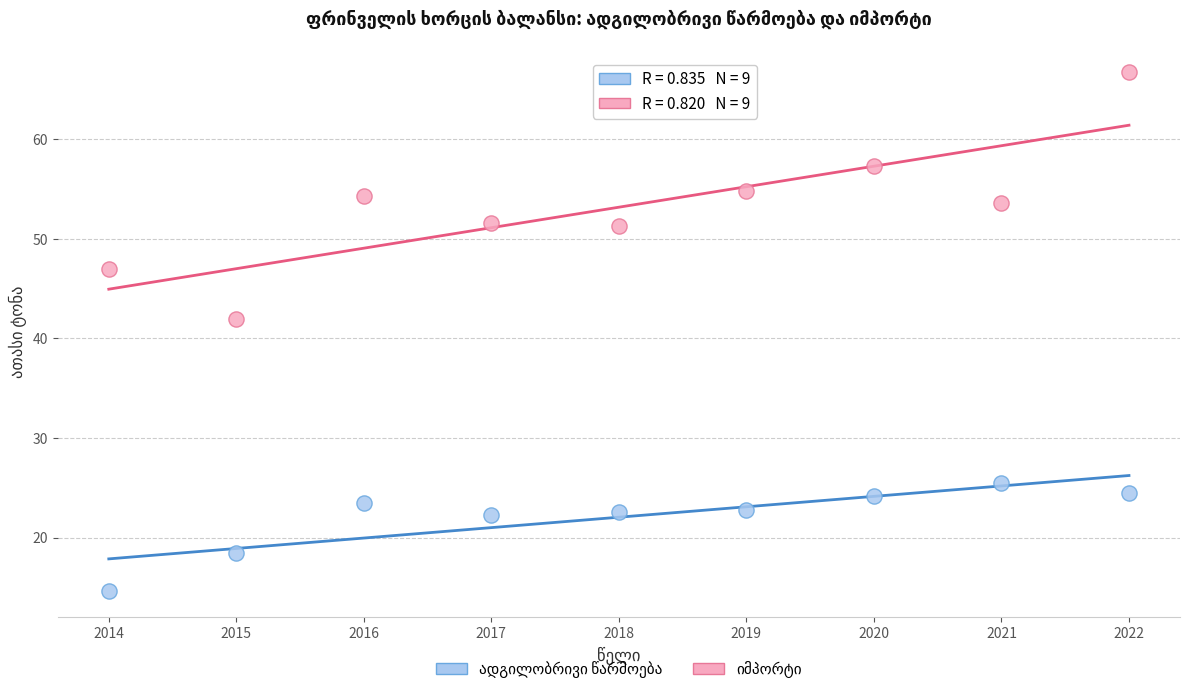

What is the X range (max minus min) for the scatter plot?

8.0